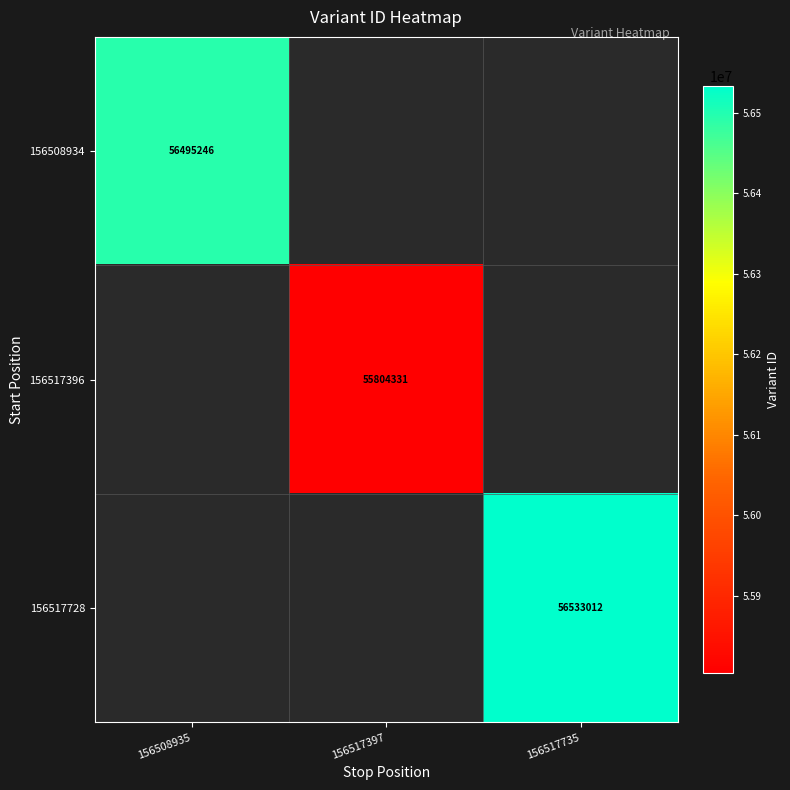

True or false: 156517728 has a value of 56533012 at 156517735.

True